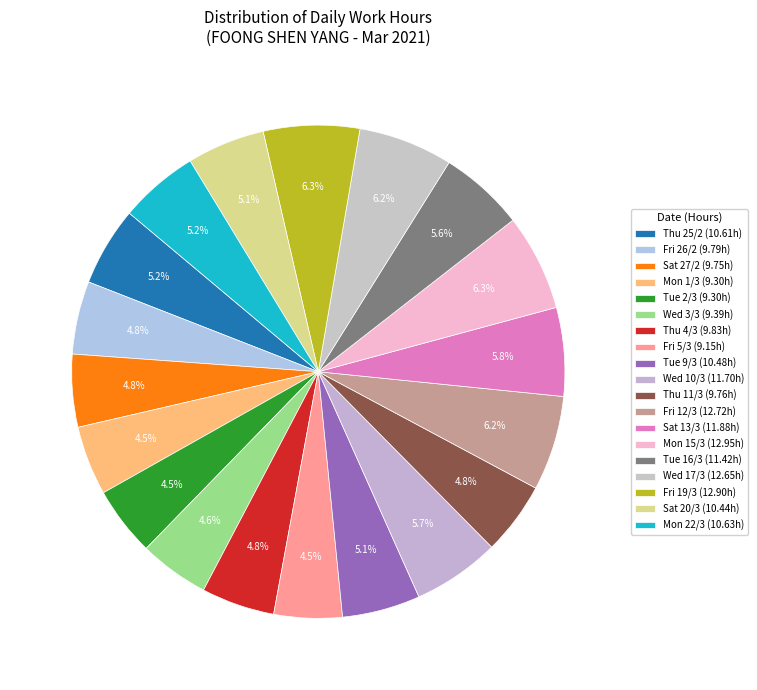

What is the change in value from Thu 4/3 to Mon 15/3?

+3.1